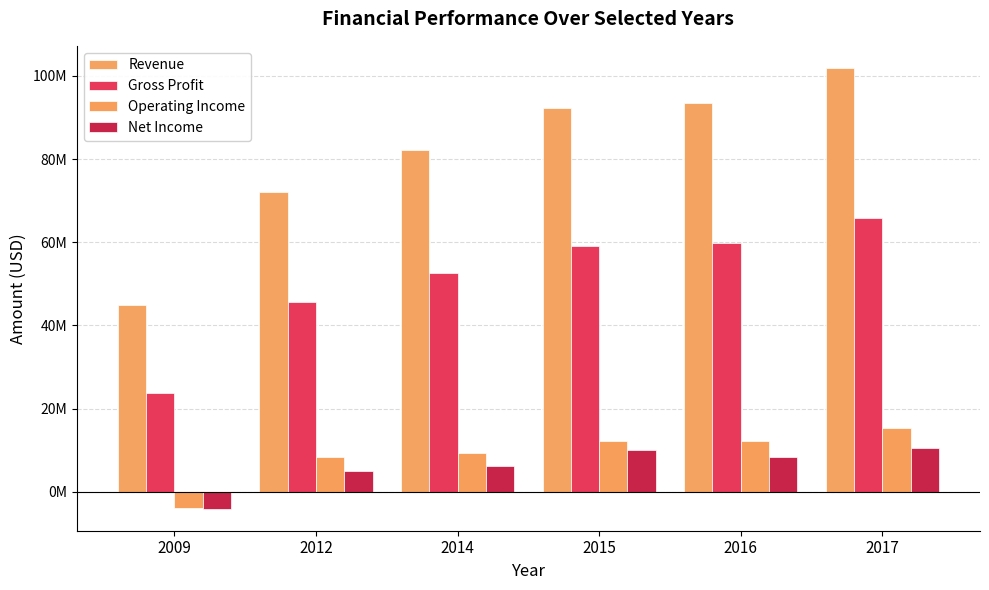

What is the smallest value displayed?

-4083000